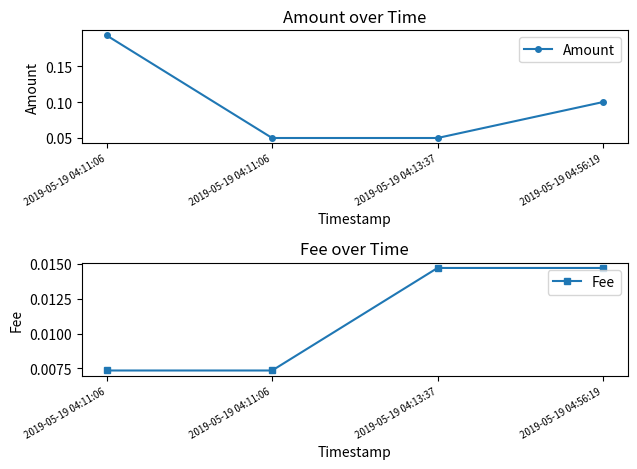

The Fee series shows 0.0 at 2019-05-19 04:11:06. True or false?

True